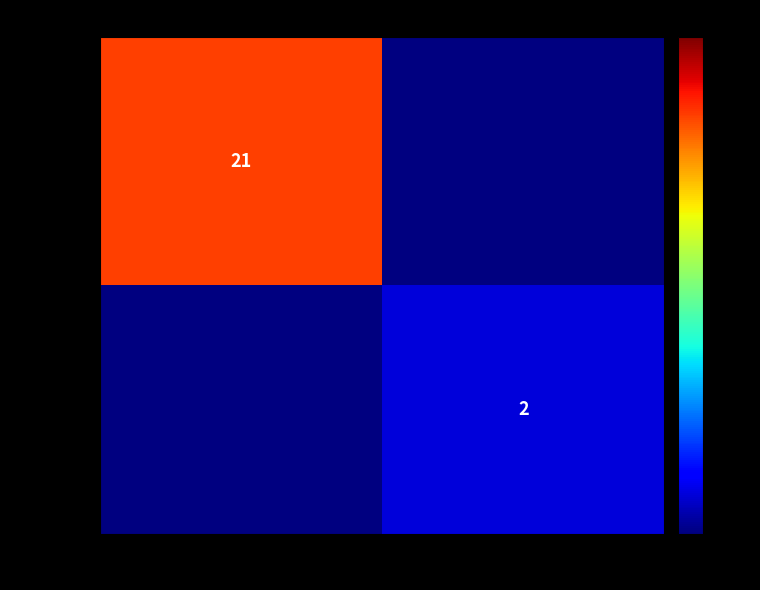

True or false: da5d0607… has a value of 8 at -1.

False